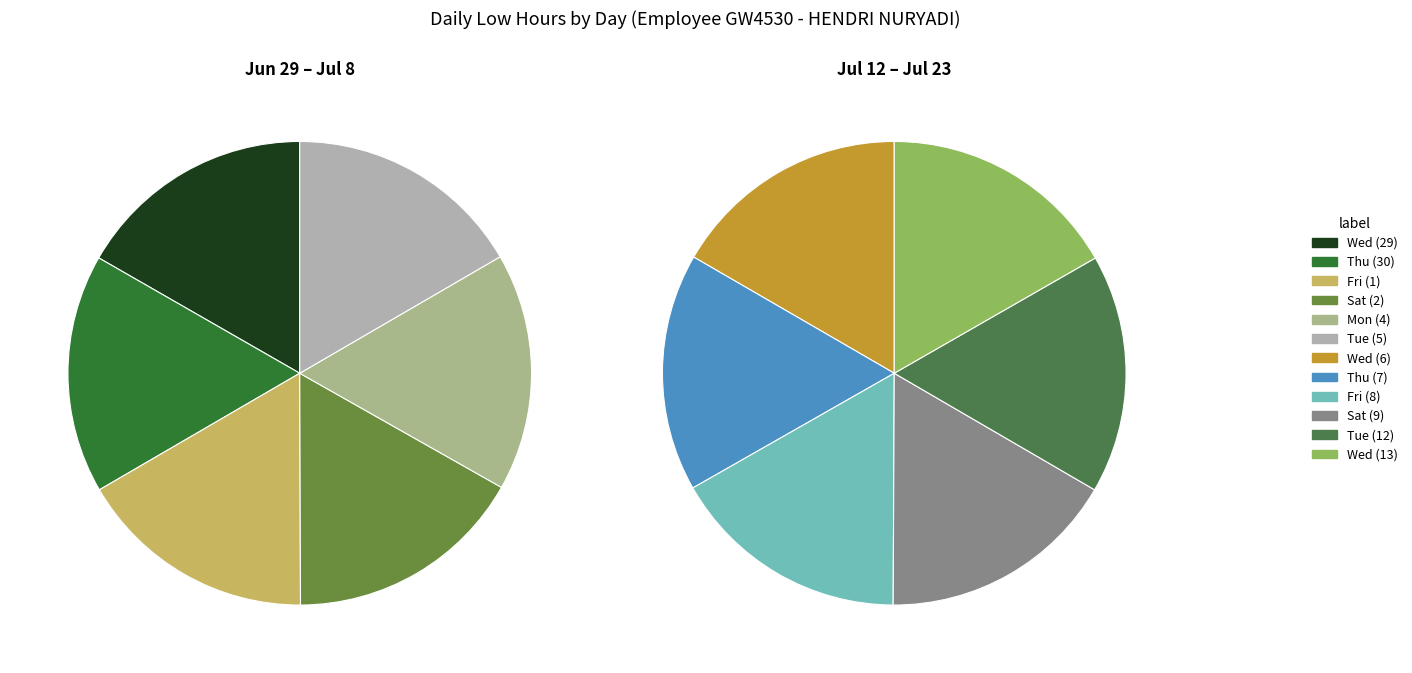

What is the smallest slice in the pie chart?

Mon (4)